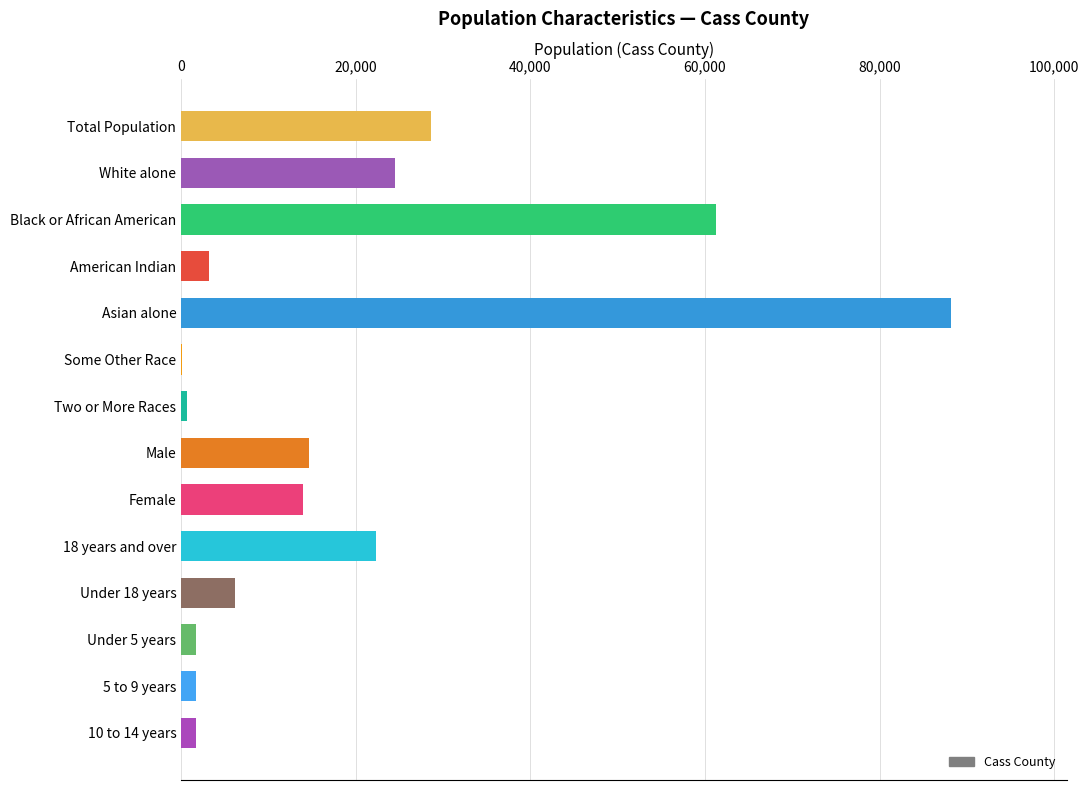

What is the maximum value shown in the chart?

88214